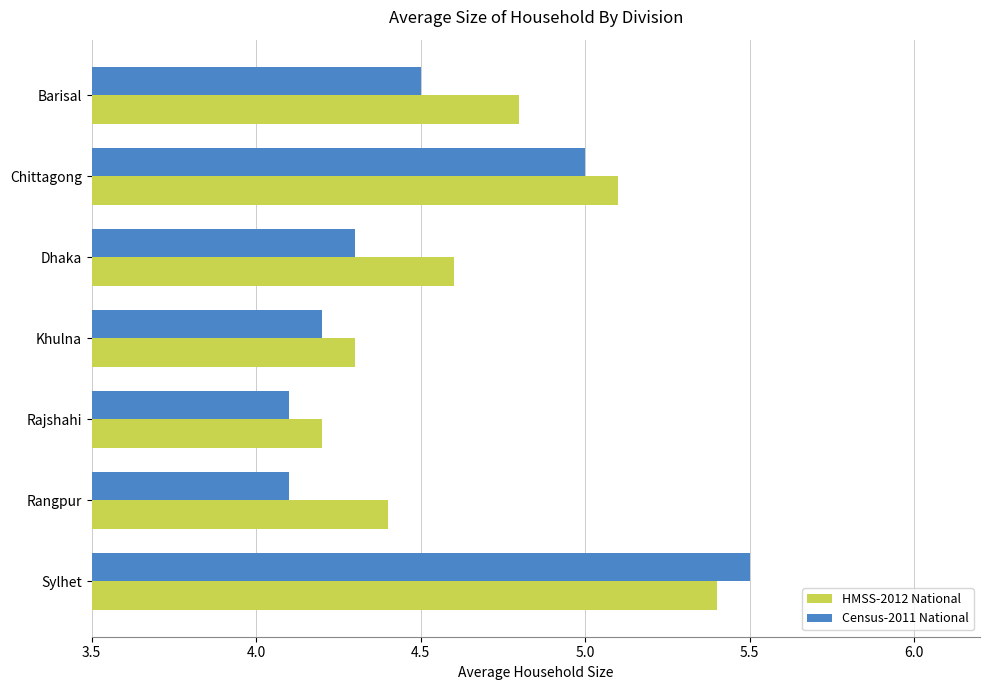

At how many categories does at least one series exceed 4?

7